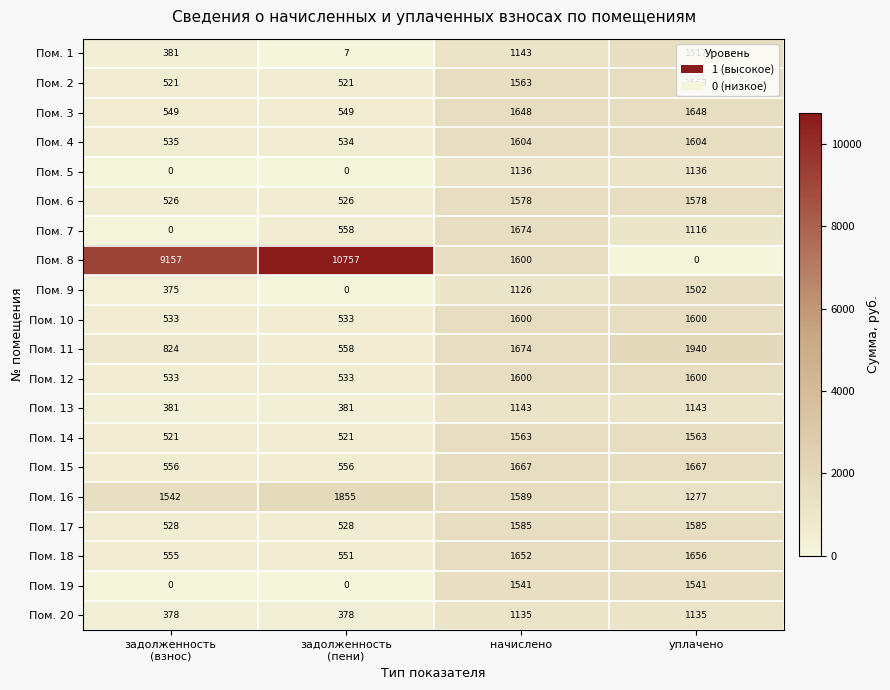

How many categories are shown in the chart?

4